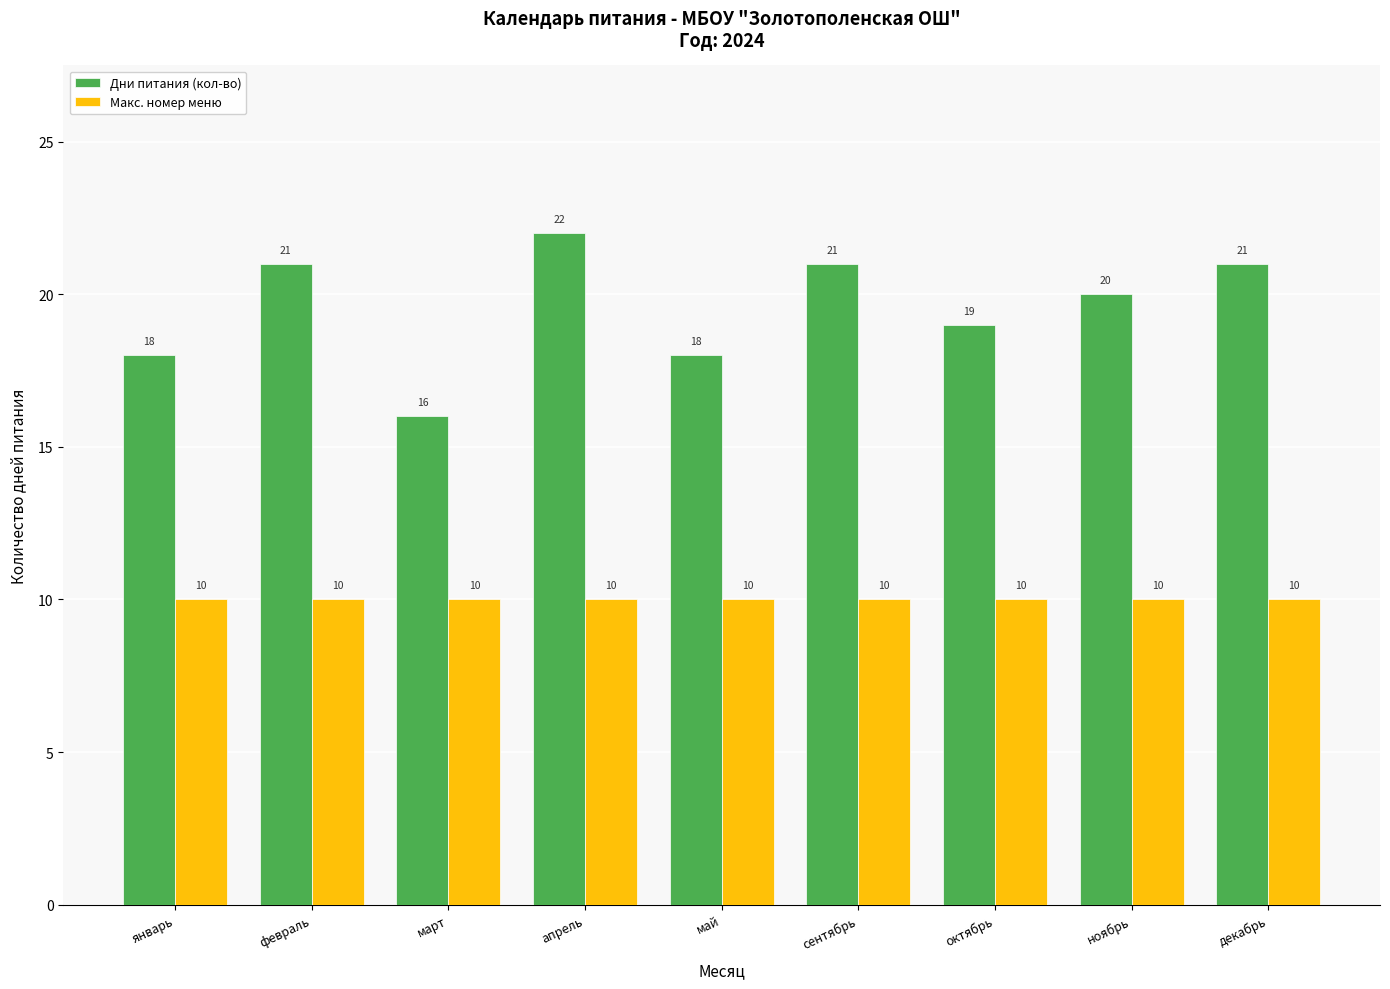

Rank the series at январь from highest to lowest value.

Дни питания (кол-во), Макс. номер меню